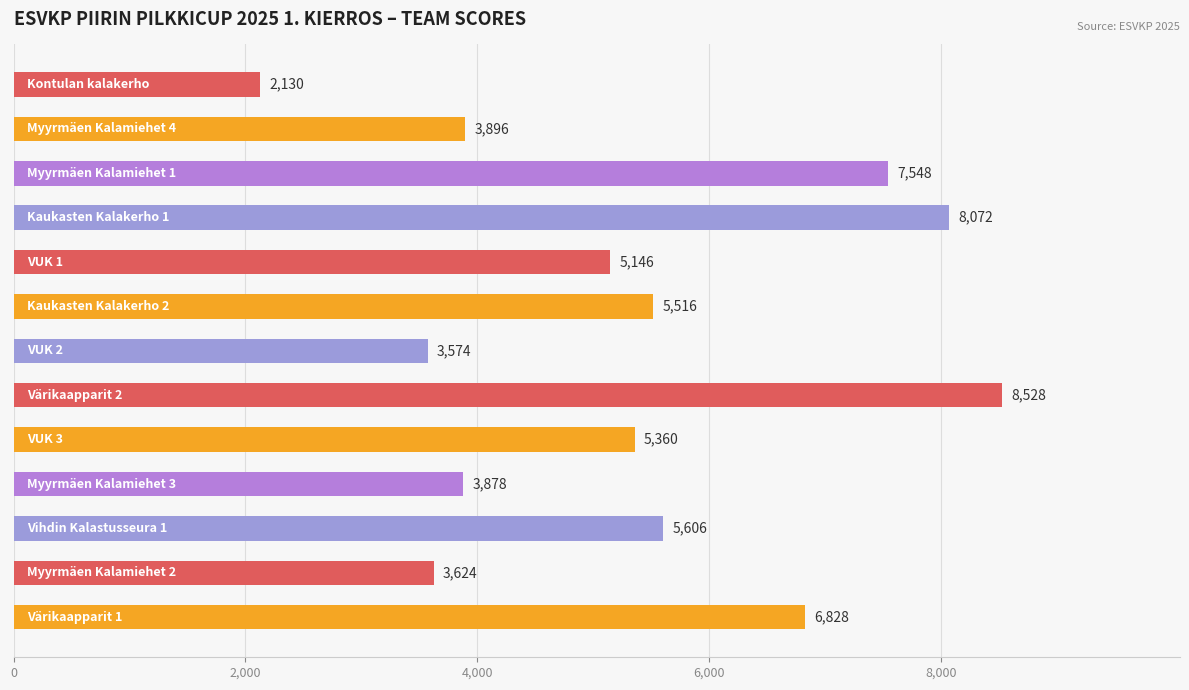

Does the chart contain any negative values?

No